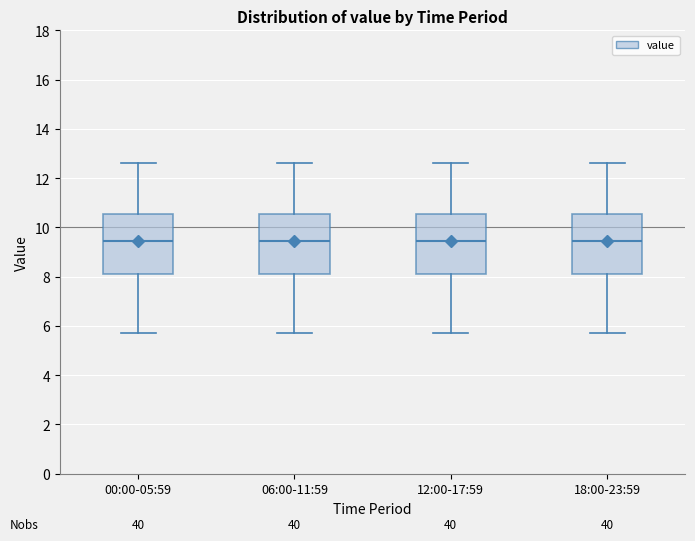

Where does the median line of the box for 06:00-11:59 sit on the y-axis? The values are not printed on the chart, so give them approximately, as read against the axis.

9.4